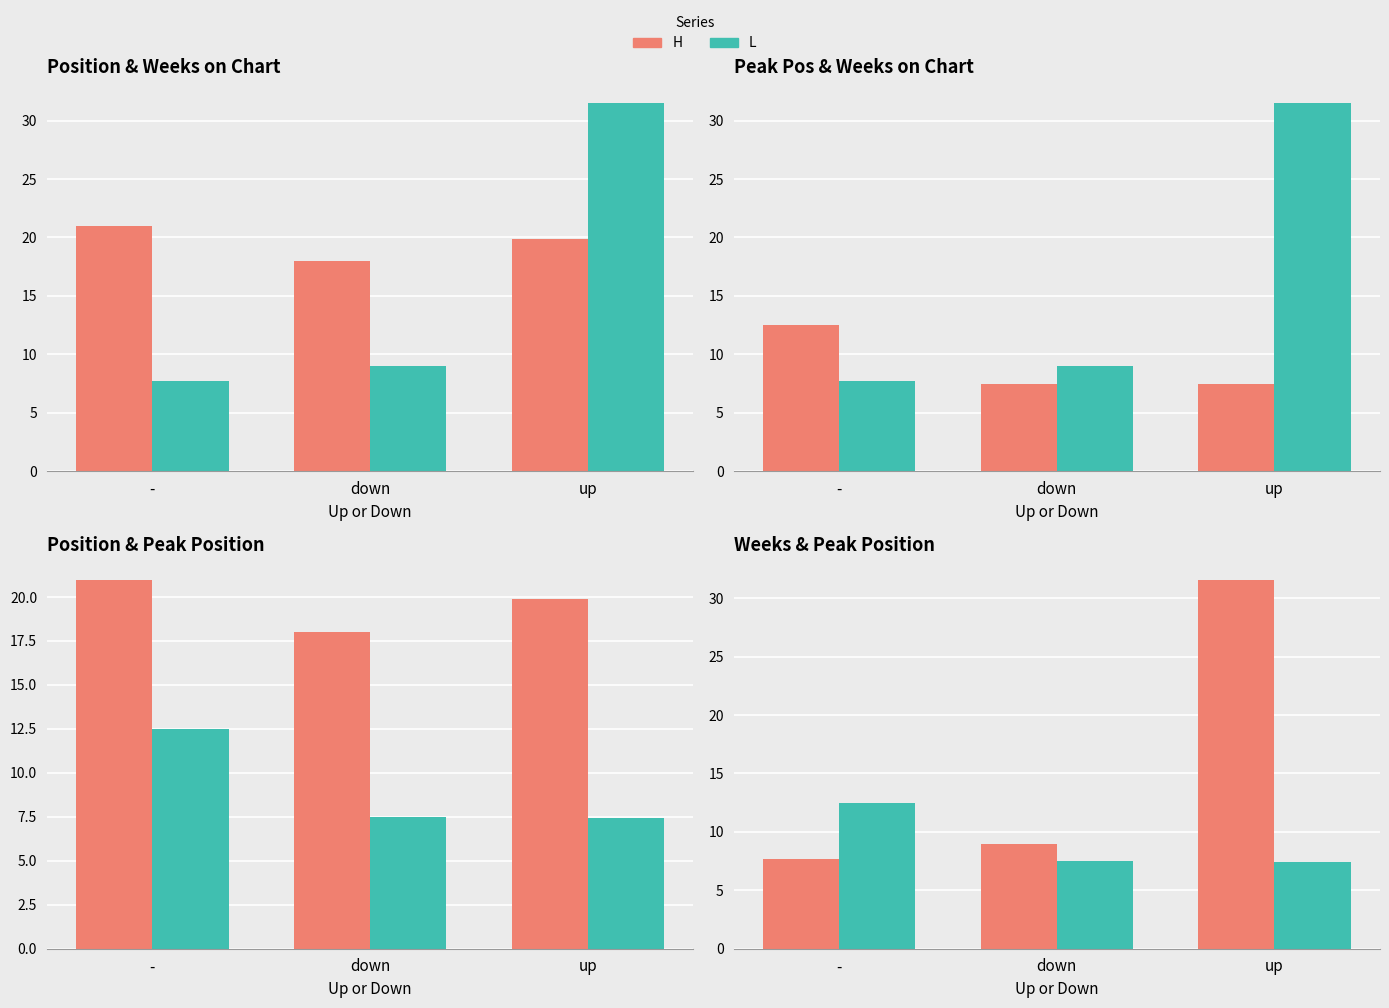

Which series has the largest total across all categories?

Avg Position